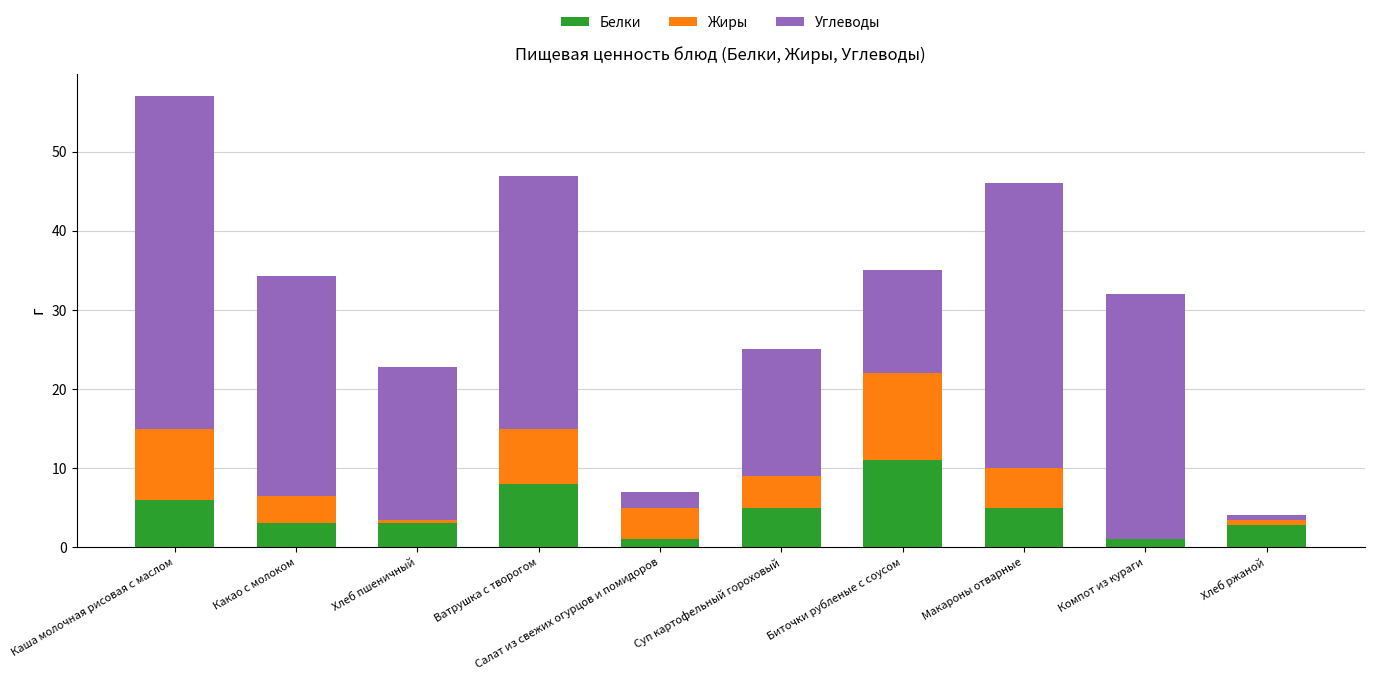

The Белки series shows 3.0 at Каша молочная рисовая с маслом. True or false?

False